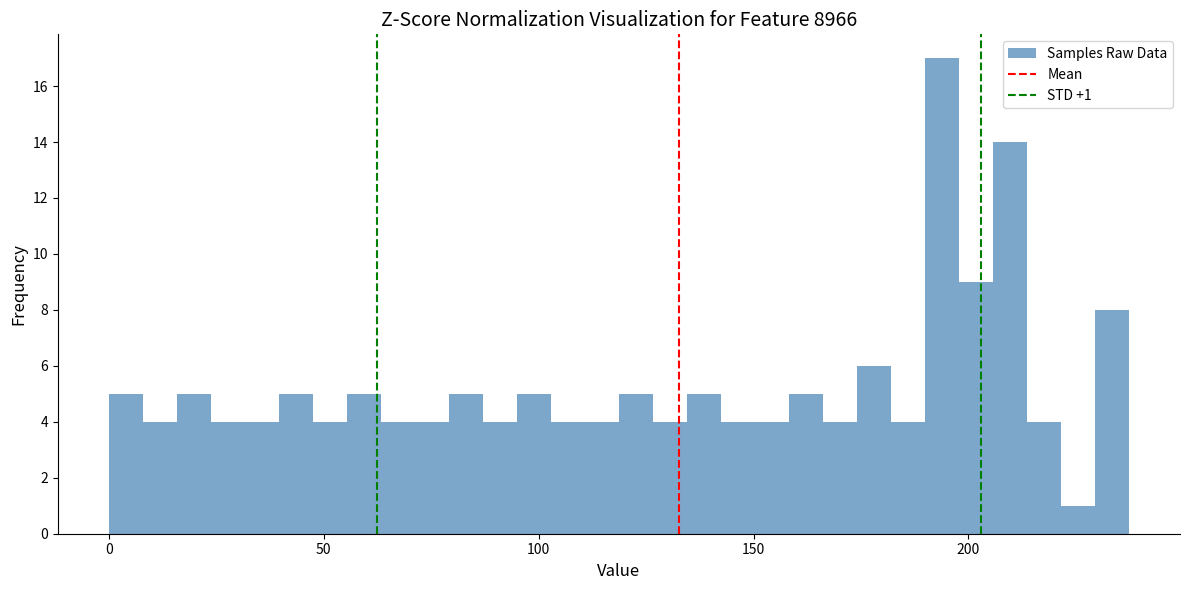

Read against the x-axis, roughly where is the centre of the tallest bar?

195